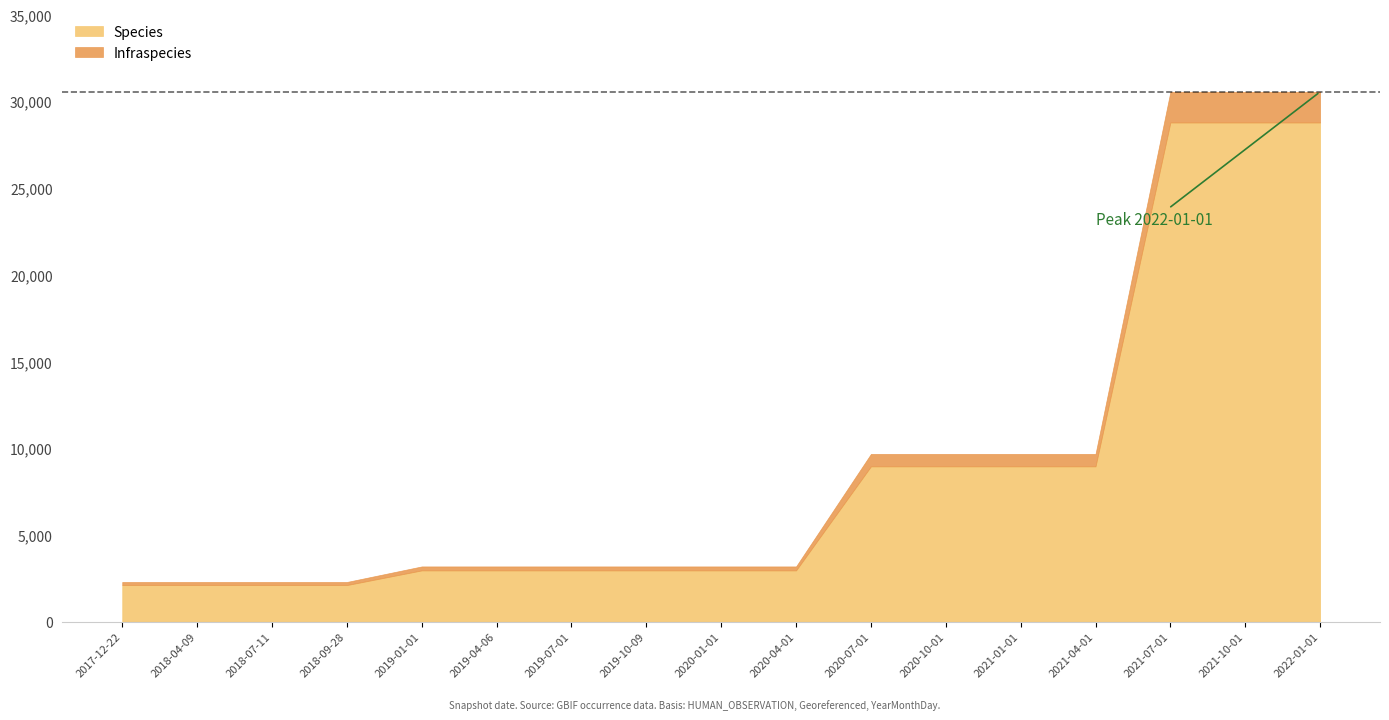

How many lines are shown in the chart?

2